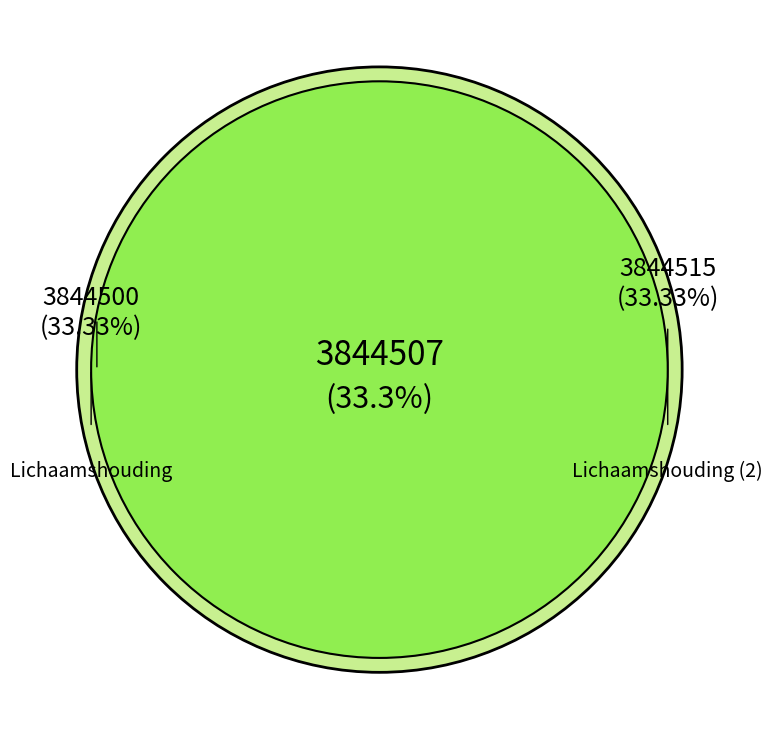

Which slice is the smallest?

Lichaamshouding